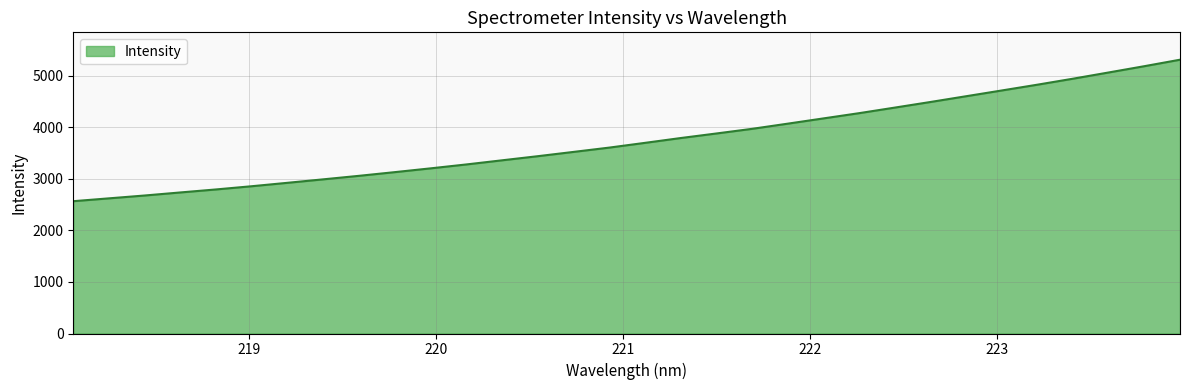

What is the difference between the maximum and minimum values?

2745.3